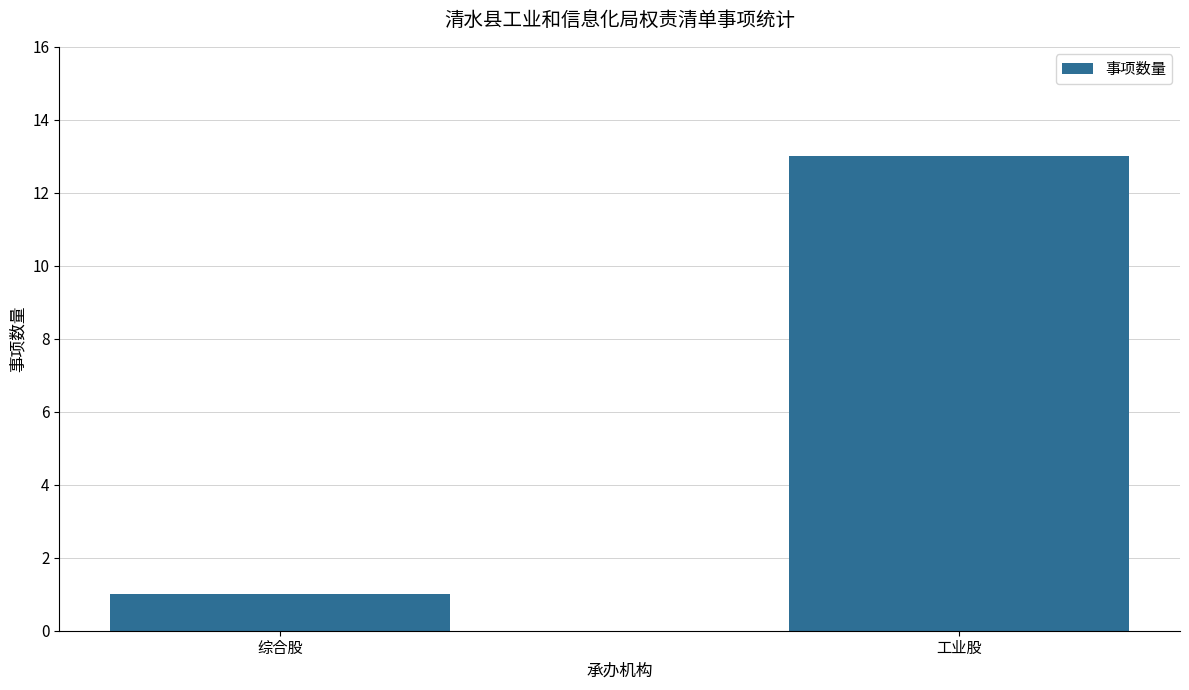

Reading left to right, list all the values displayed in this chart.

1	13